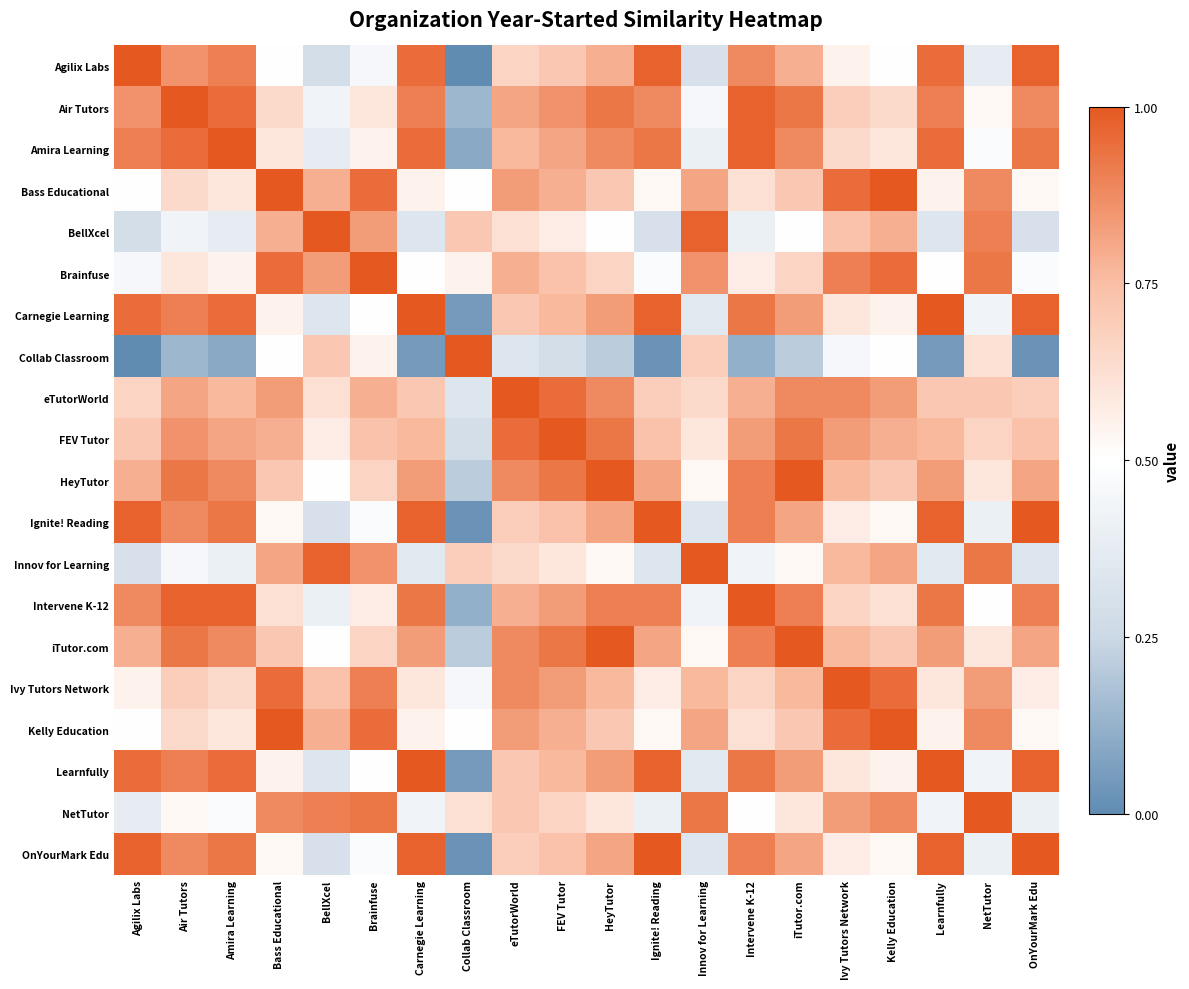

Which label corresponds to the smallest value in the chart?

Collab Classroom